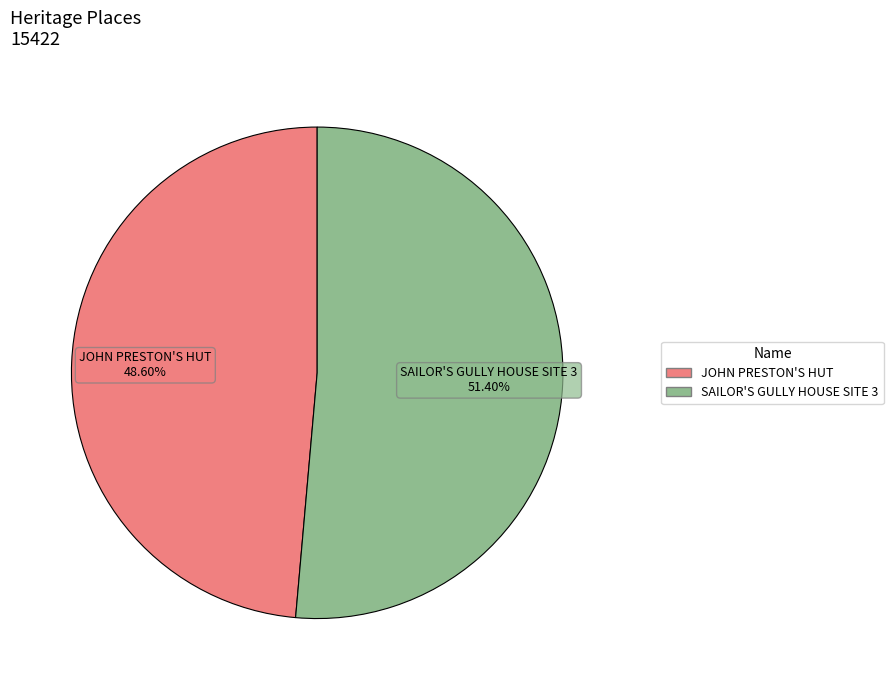

How many segments does this pie chart have?

2